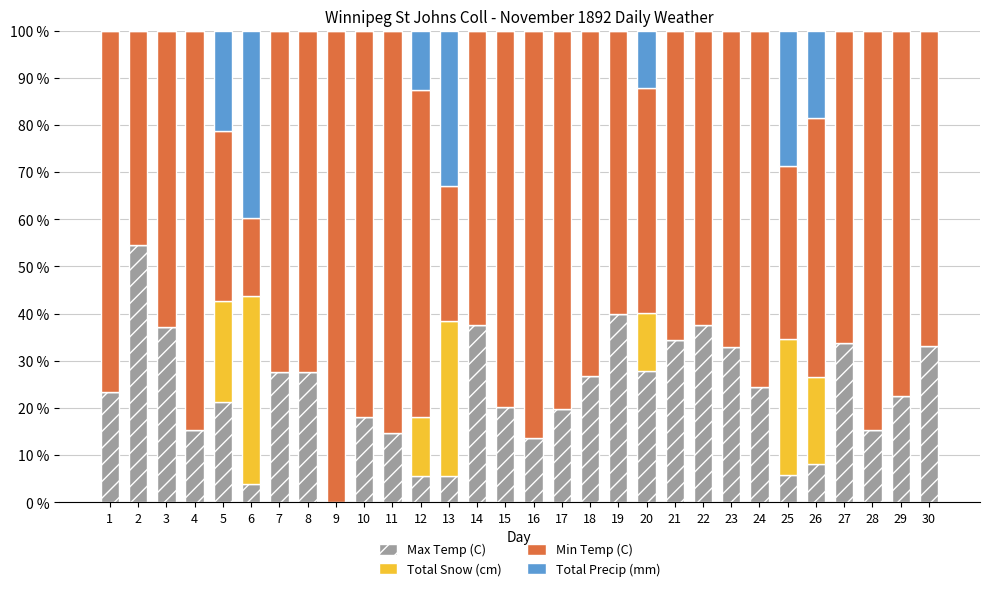

What is the total value across all series at 30?

100.0